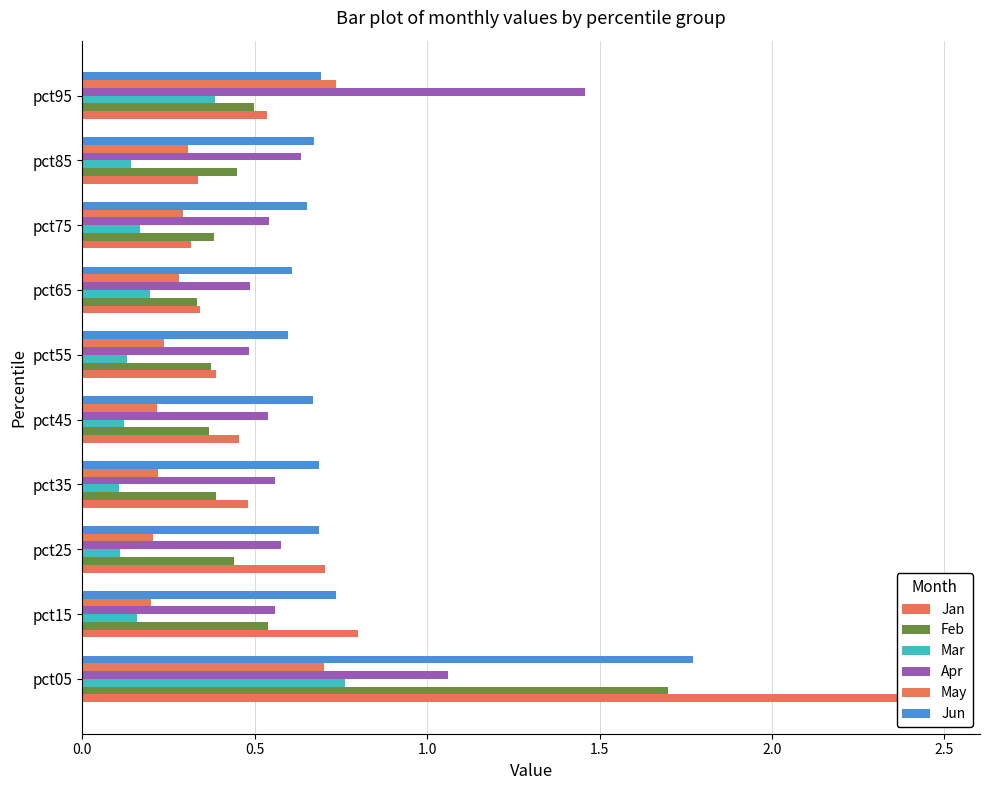

What is the maximum value for Jun?

1.8